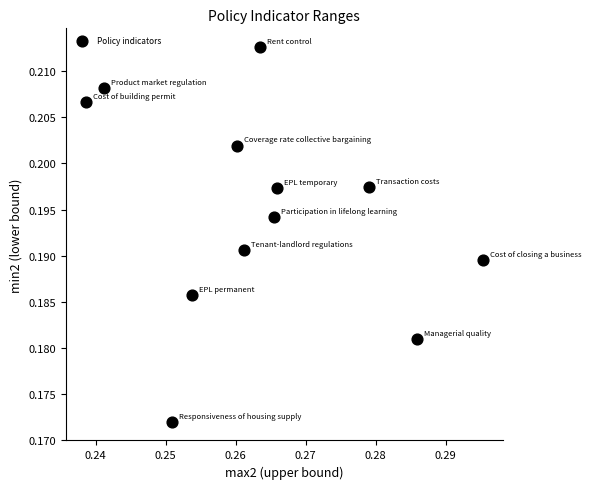

What is the average X value?

0.3